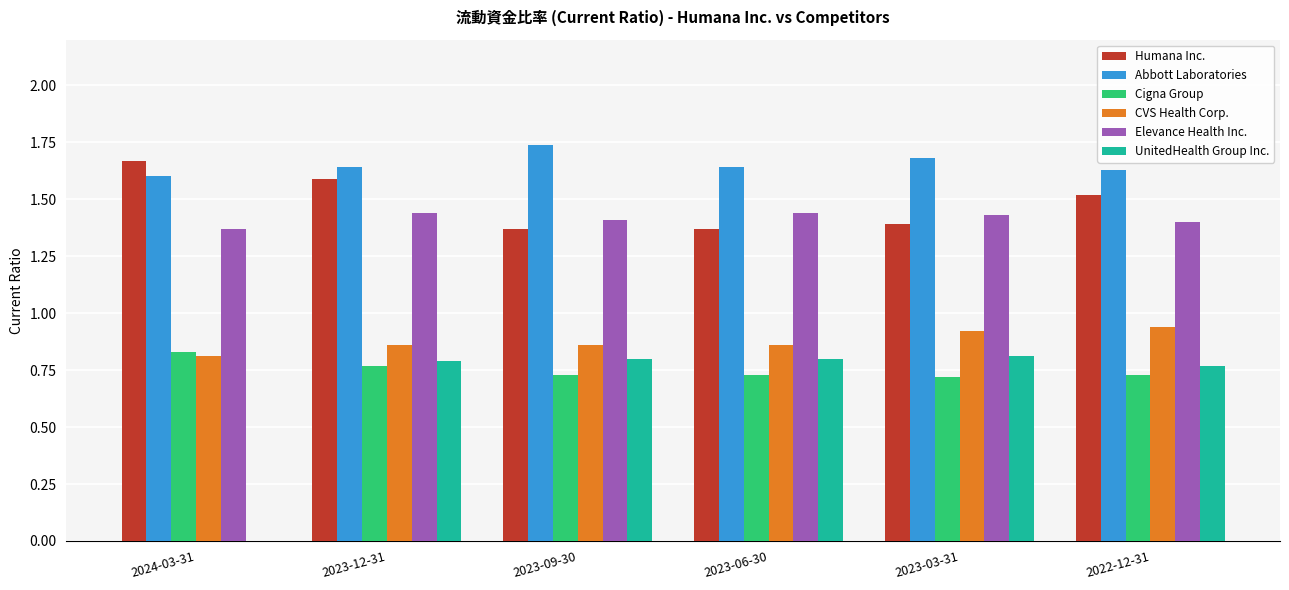

Are the bars horizontal?

No